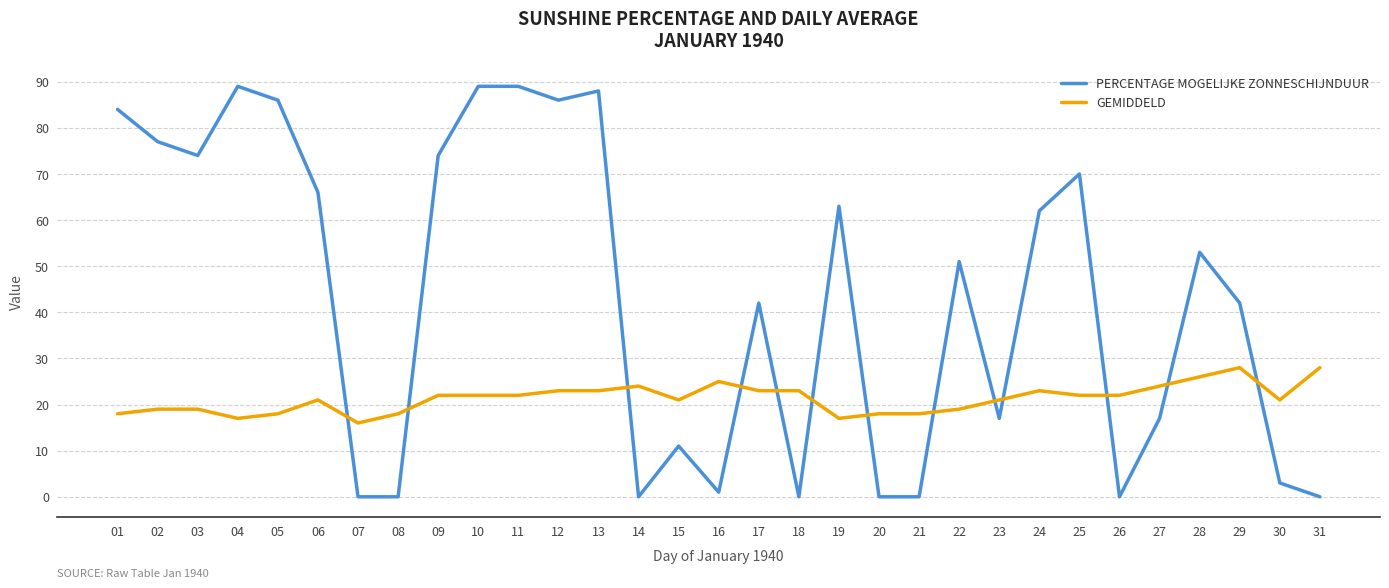

What is the total value across all series at 12?

109